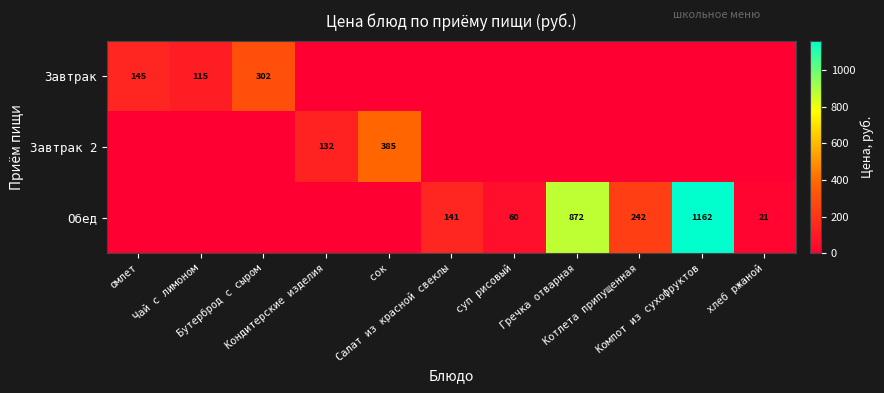

Where does the Обед series first go above 21?

Салат из красной свеклы